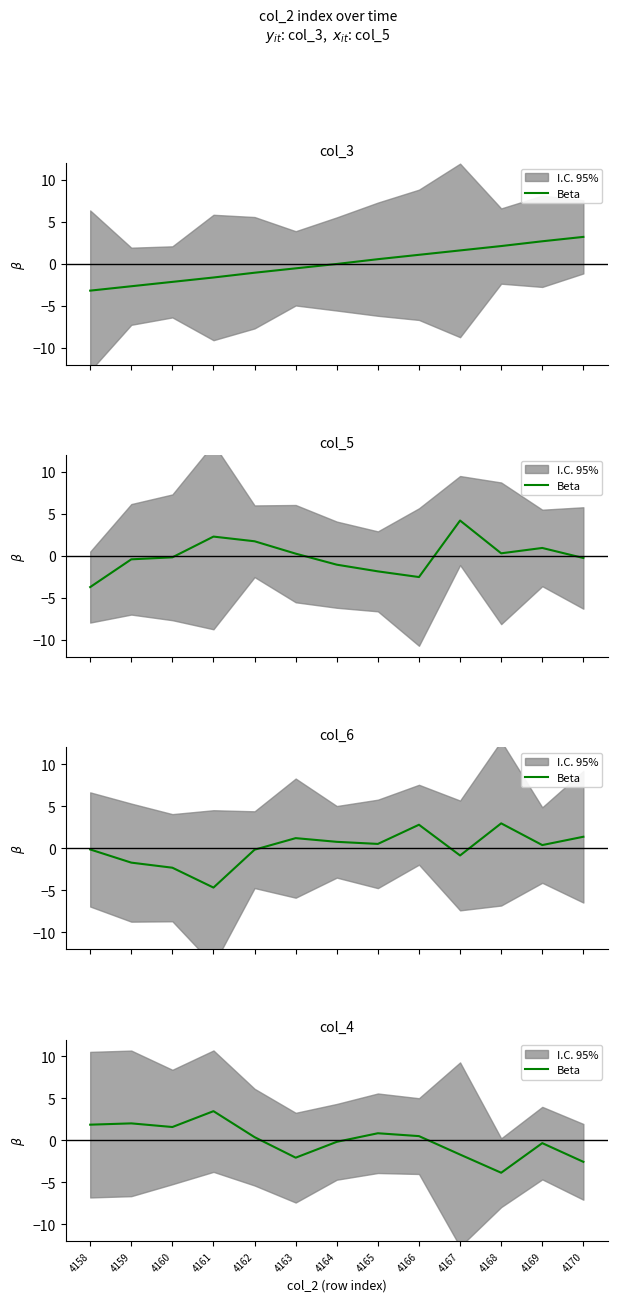

How many interior local valleys (lower than both neighbors) does the data have?

3